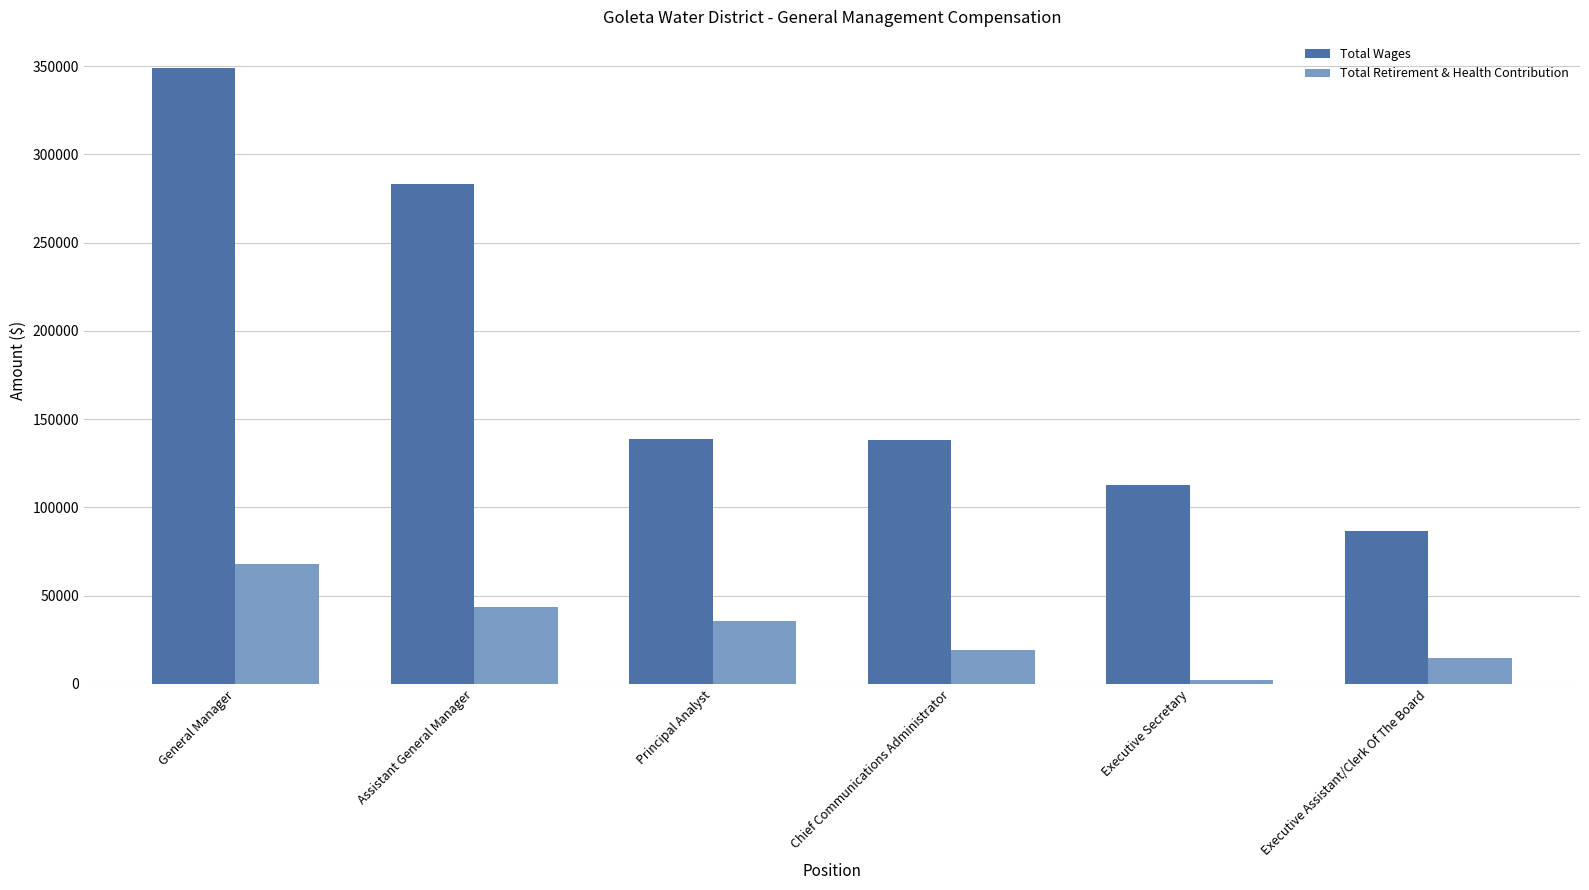

Does the chart contain any negative values?

No